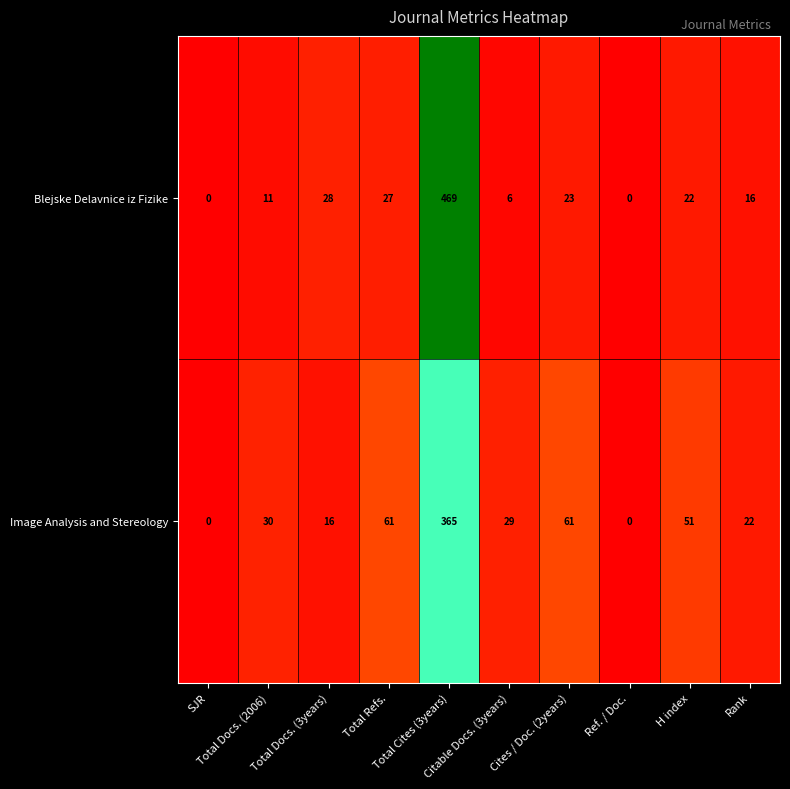

What is the highest value of the Blejske Delavnice iz Fizike series?

469